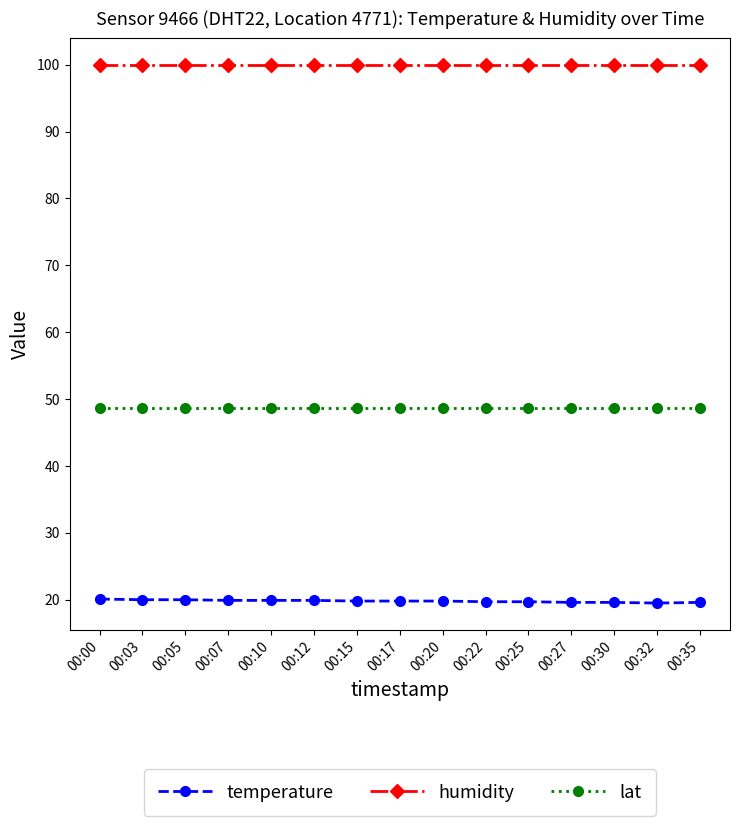

What is the lowest value of the temperature series?

19.5